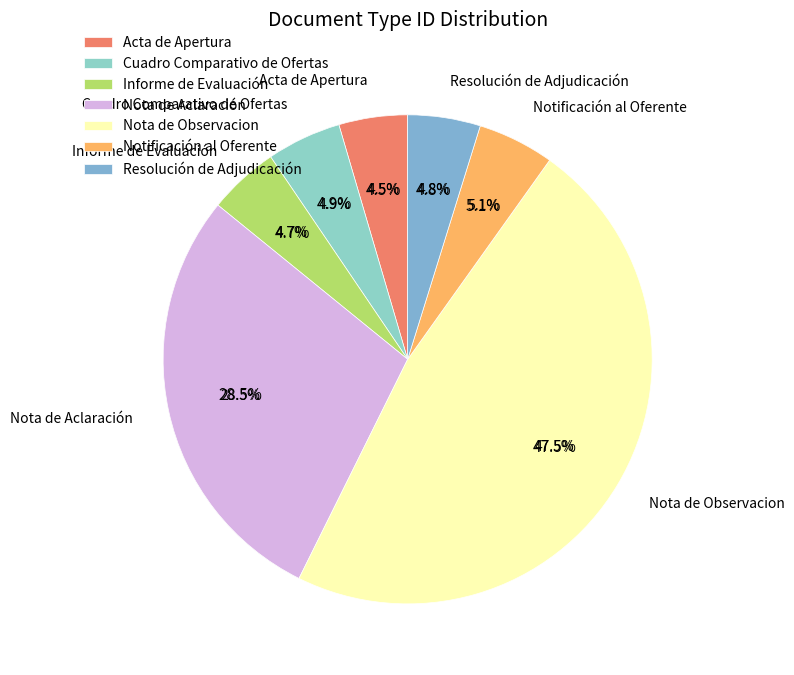

To the nearest percent, what is the average slice percentage?

14%